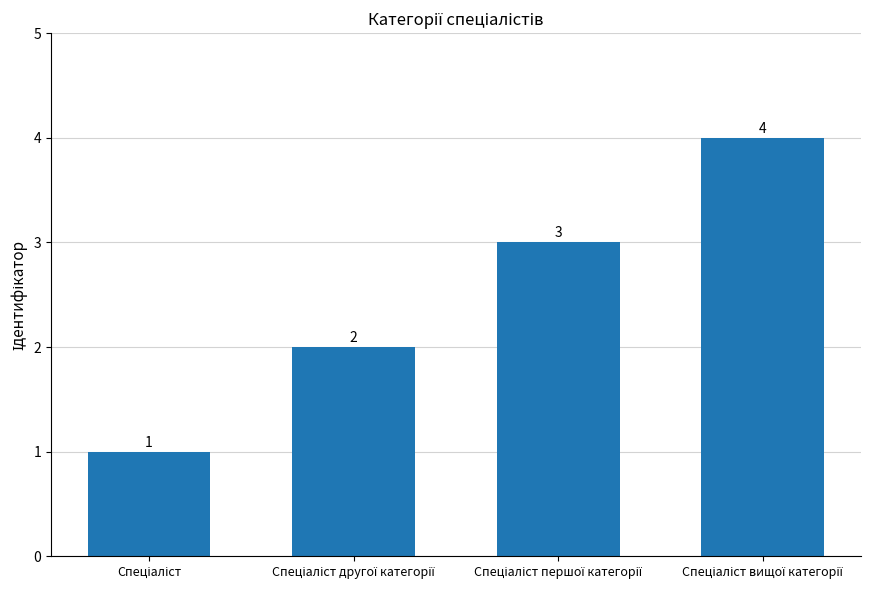

What is the difference between the maximum and minimum values?

3